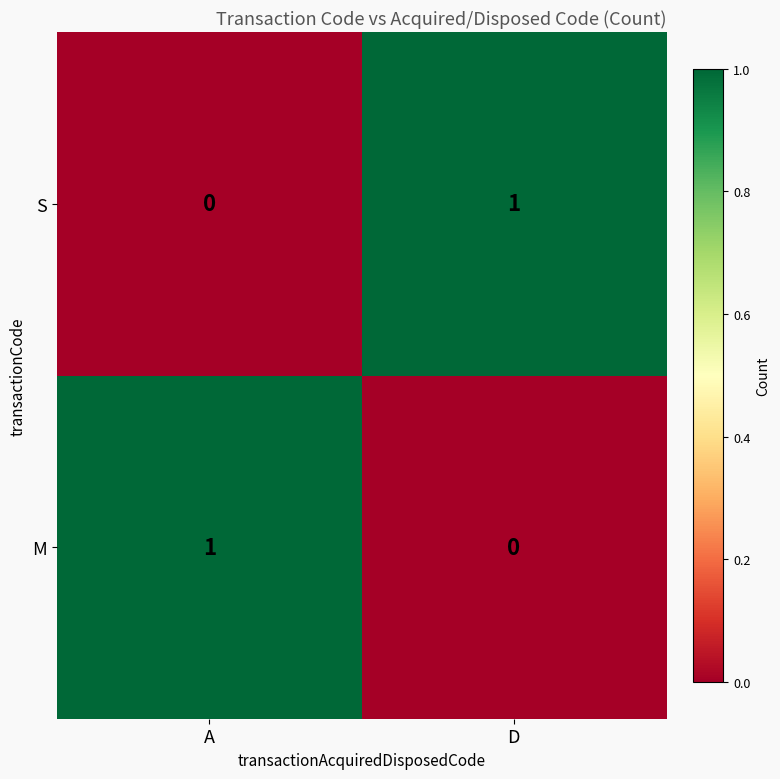

Reading left to right, list all the values displayed in this chart.

S: A=0	D=1
M: A=1	D=0